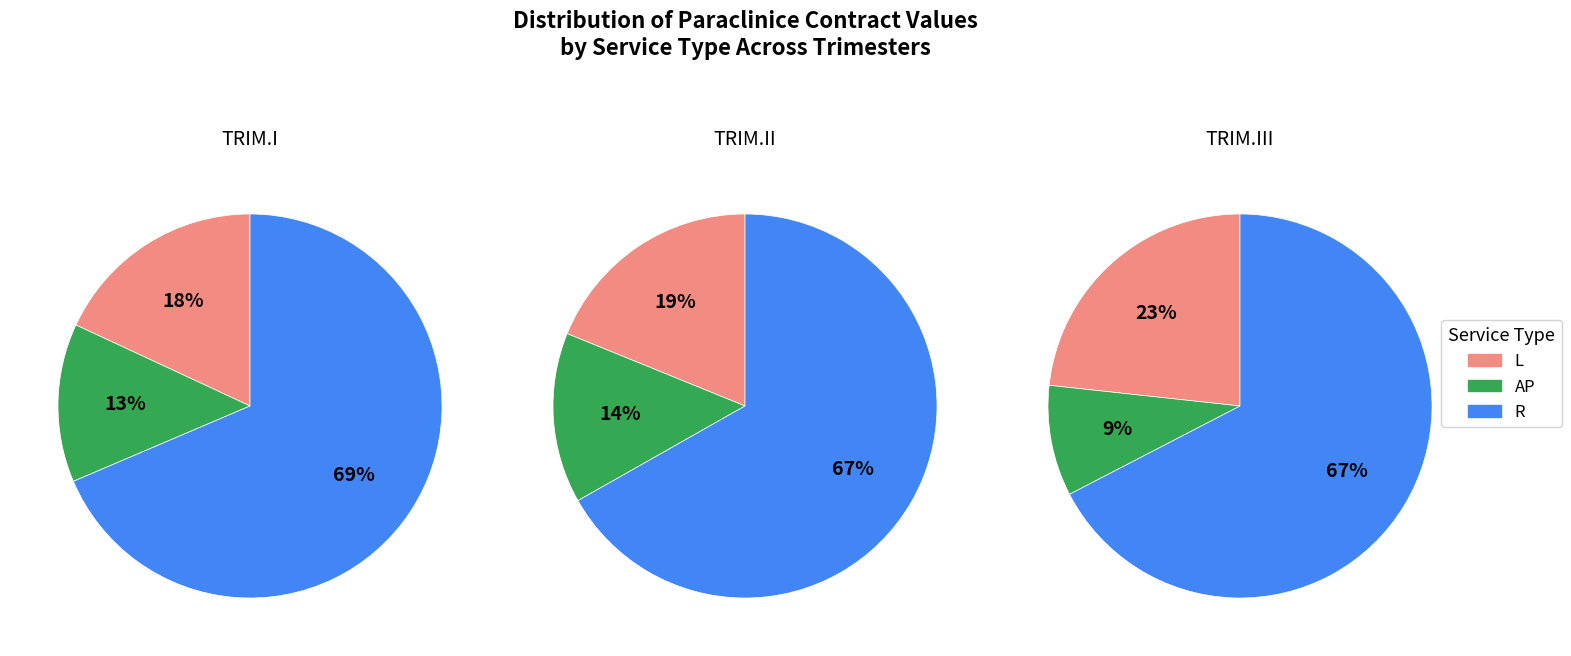

How many segments does this pie chart have?

3